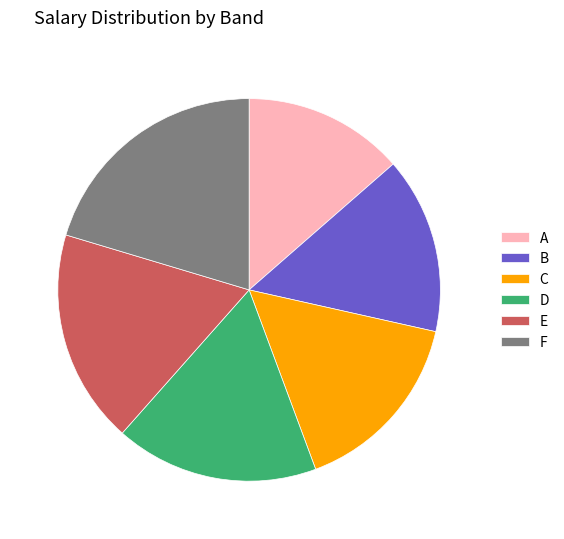

The E slice represents 18% of the pie. True or false?

True